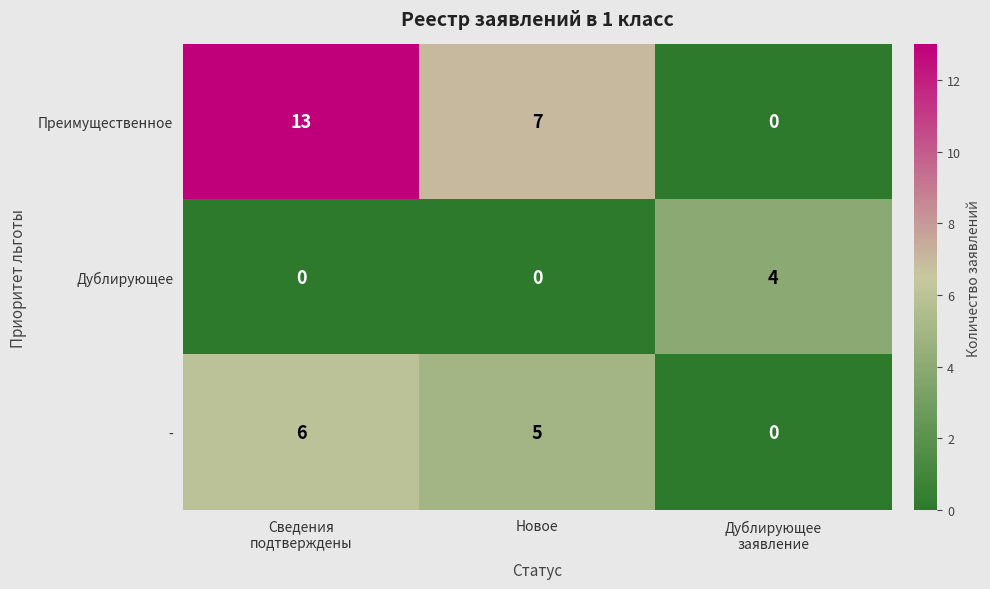

Count the number of categories in the chart.

3